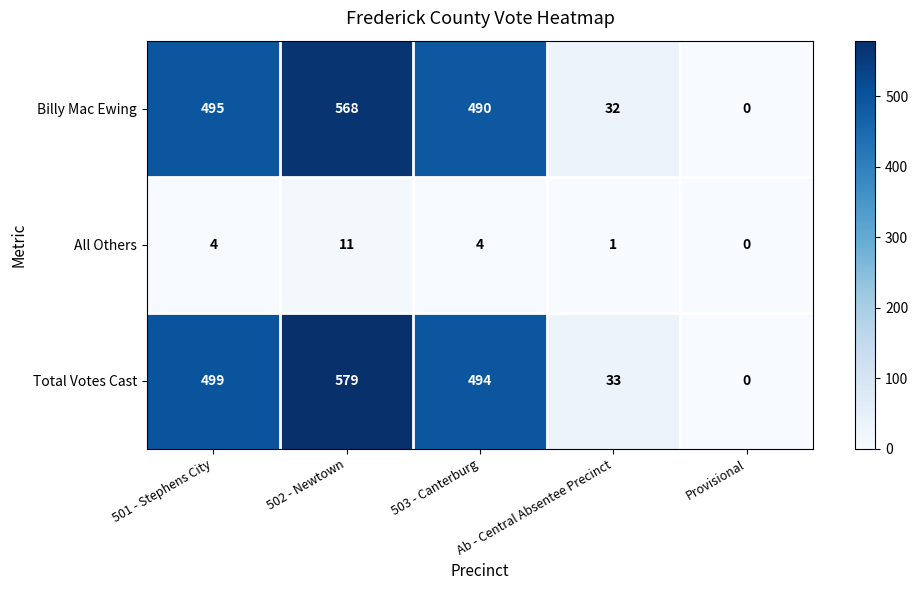

At Ab - Central Absentee Precinct, list the series in order from smallest to largest.

All Others, Billy Mac Ewing, Total Votes Cast